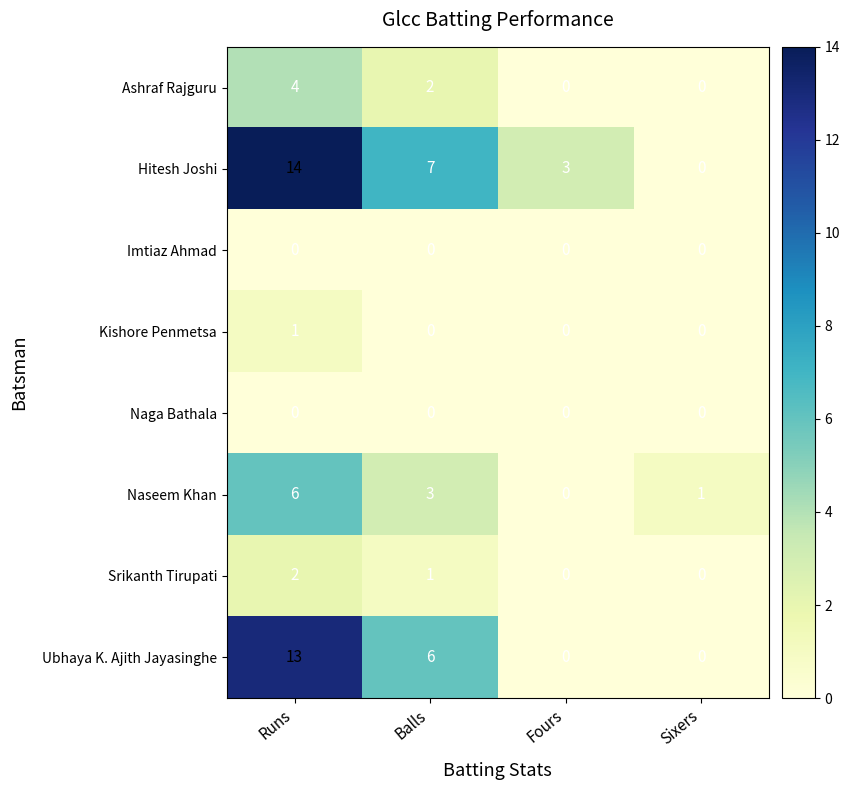

Where does the Hitesh Joshi series first go above 7?

Runs